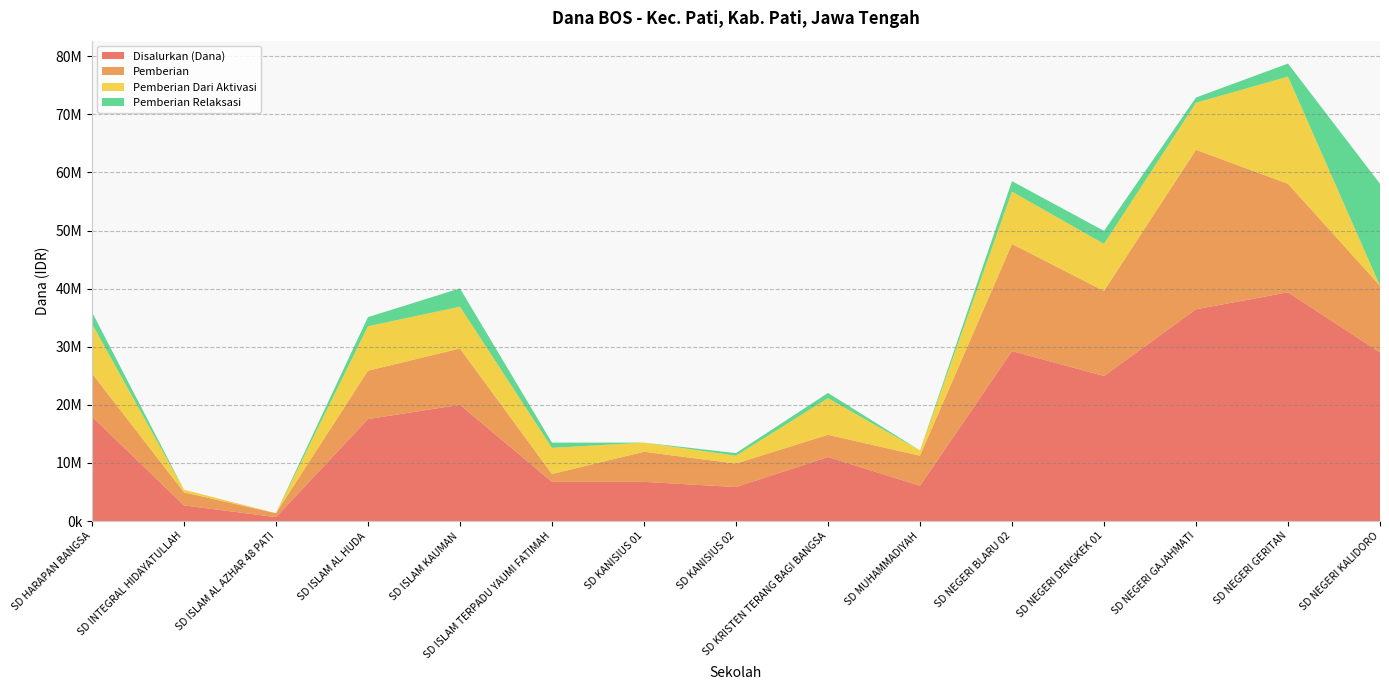

Reading right to left, list all the values displayed in this chart.

Disalurkan (Dana): 29025000	39375000	36450000	24975000	29250000	6075000	11025000	5850000	6750000	6750000	20025000	17550000	675000	2700000	18000000
Pemberian: 11475000	18675000	27450000	14625000	18450000	5175000	3825000	4050000	5175000	1350000	9675000	8325000	675000	2250000	7425000
Pemberian Dari Aktivasi: 0	18450000	8100000	8100000	9000000	900000	6300000	1350000	1575000	4500000	7200000	7650000	0	450000	8550000
Pemberian Relaksasi: 17550000	2250000	900000	2250000	1800000	0	900000	450000	0	900000	3150000	1575000	0	0	2025000